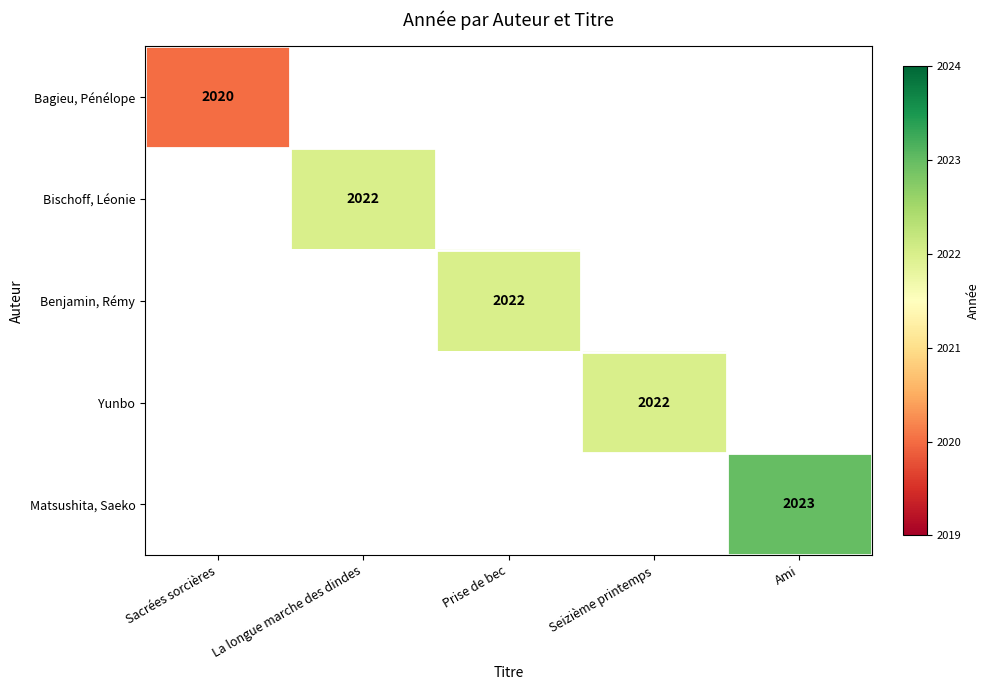

True or false: Matsushita, Saeko has a value of 3398 at Ami.

False